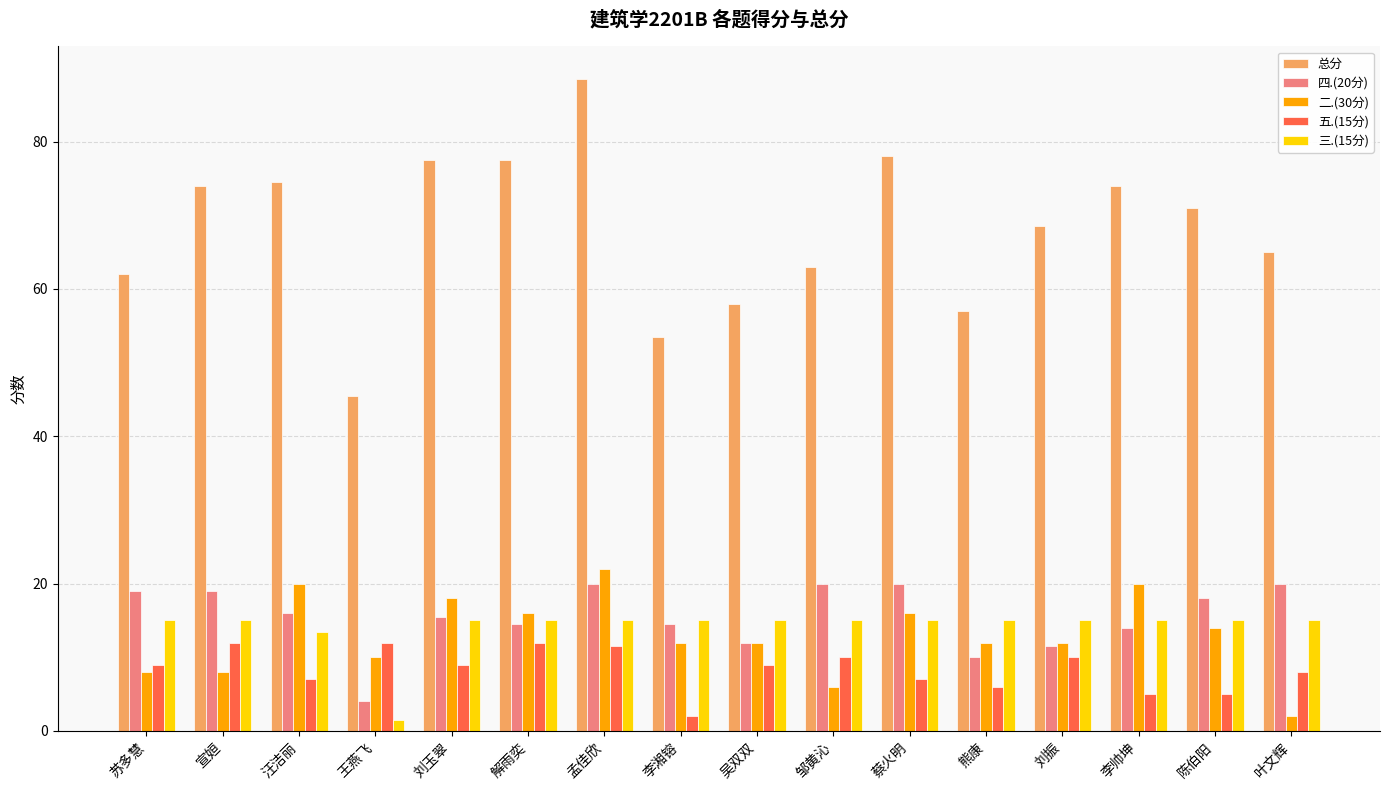

The value of 四.(20分) at 叶文辉 is 20.0. True or false?

True